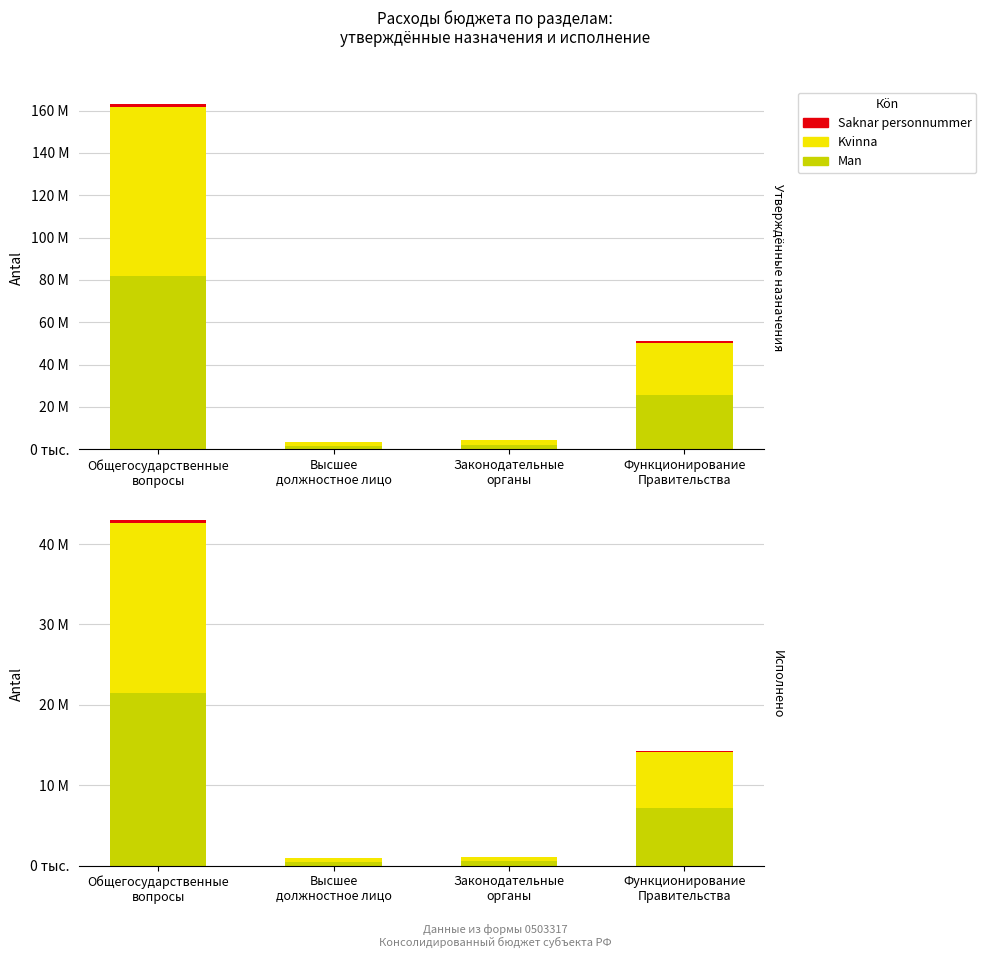

At which label does Saknar personnummer first exceed 142704?

Общегосударственные
вопросы